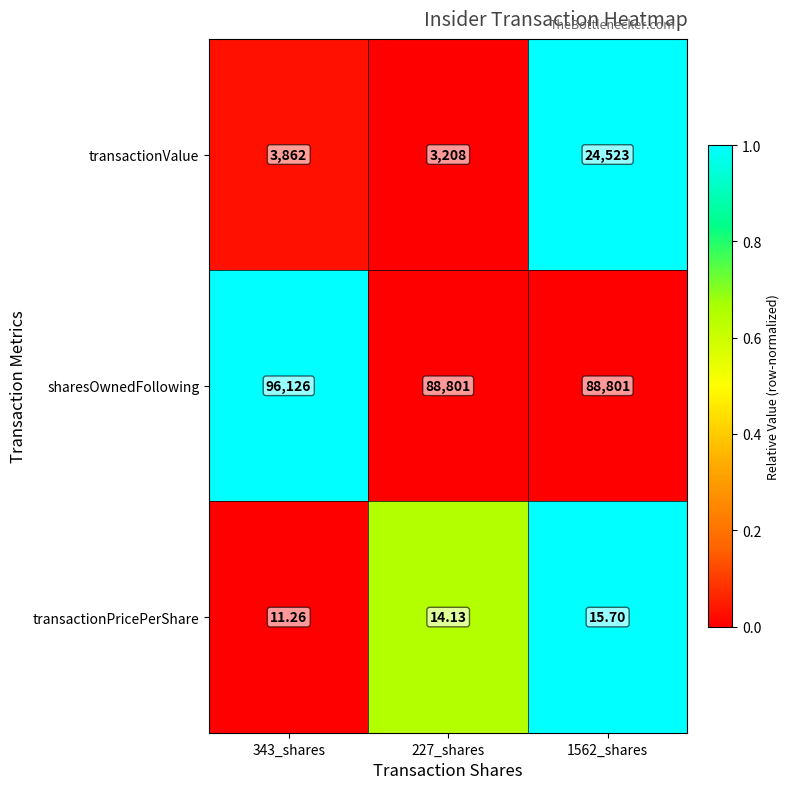

Between 343_shares and 1562_shares, which series saw the biggest shift?

transactionValue